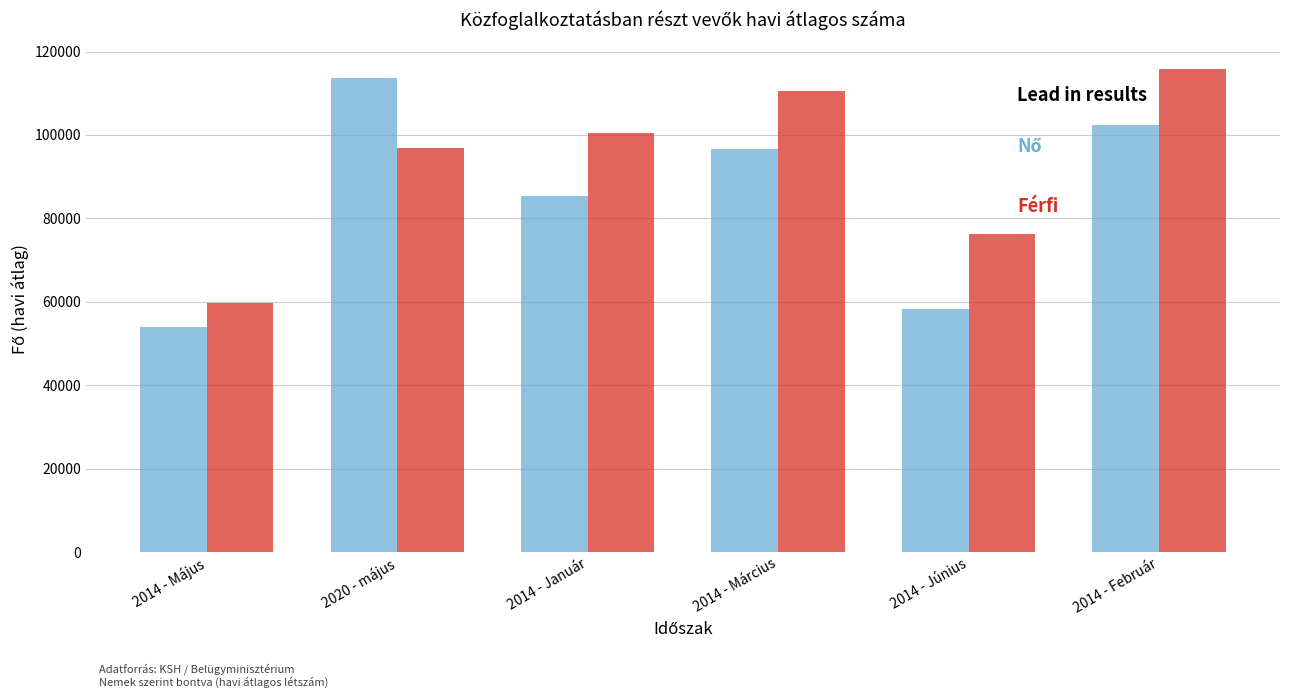

What is the minimum value shown in the chart?

53861.5